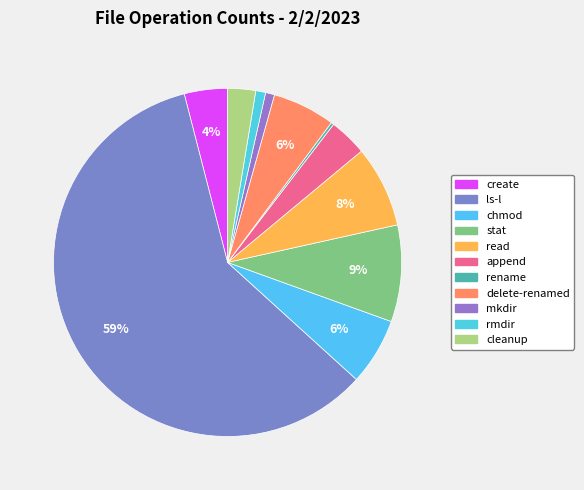

The delete-renamed slice represents 6% of the pie. True or false?

True